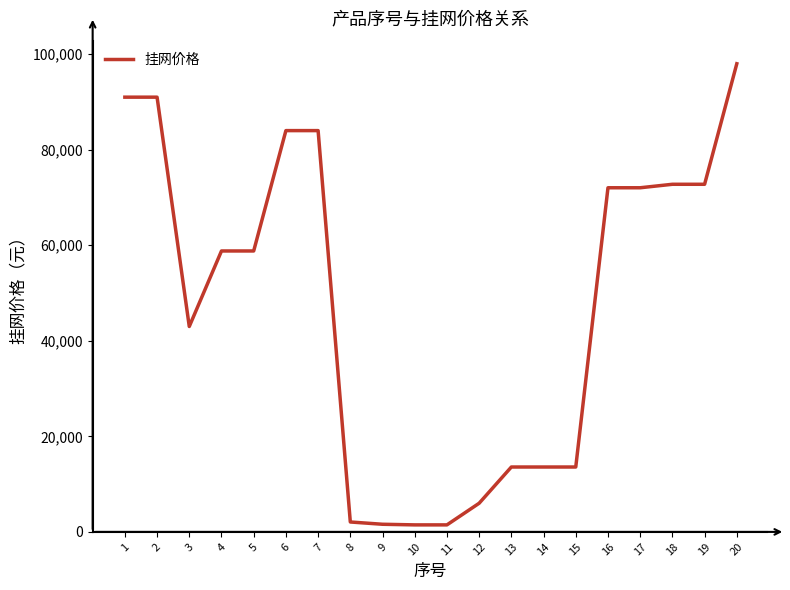

What is the smallest value displayed?

1469